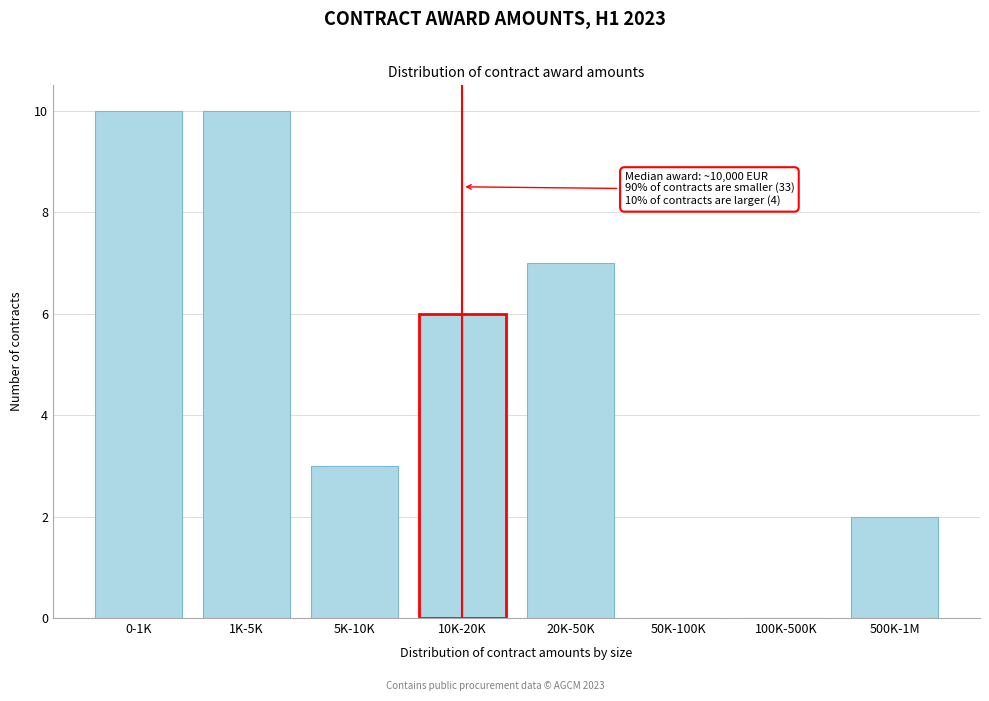

Reading left to right, transcribe all the data shown in this chart.

0-1K=10	1K-5K=10	5K-10K=3	10K-20K=6	20K-50K=7	50K-100K=0	100K-500K=0	500K-1M=2